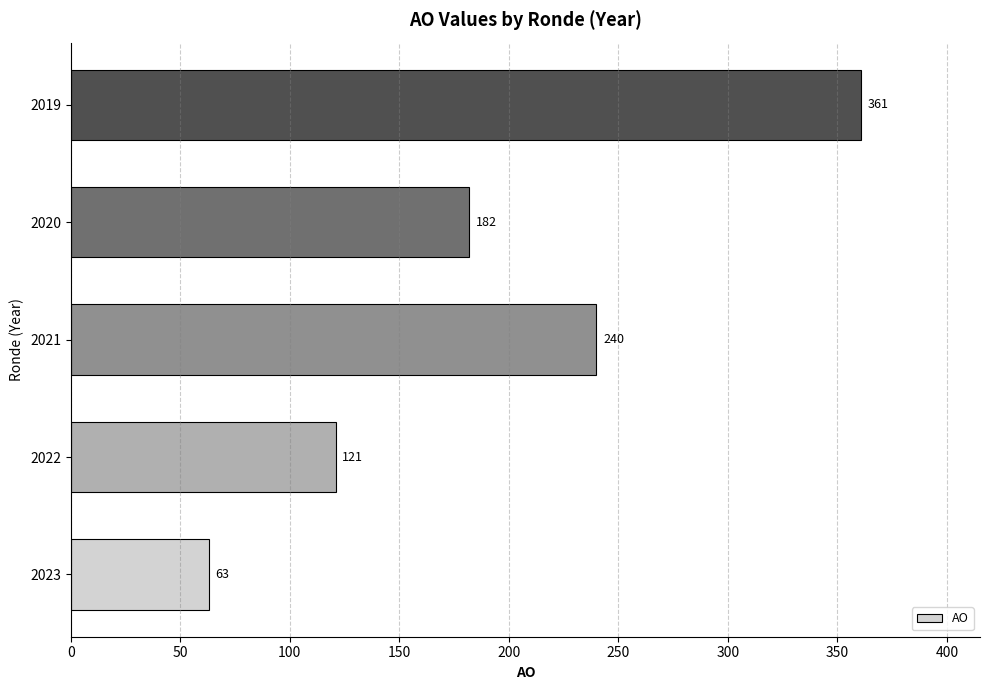

Where is the data nearest to the value 212?

2021